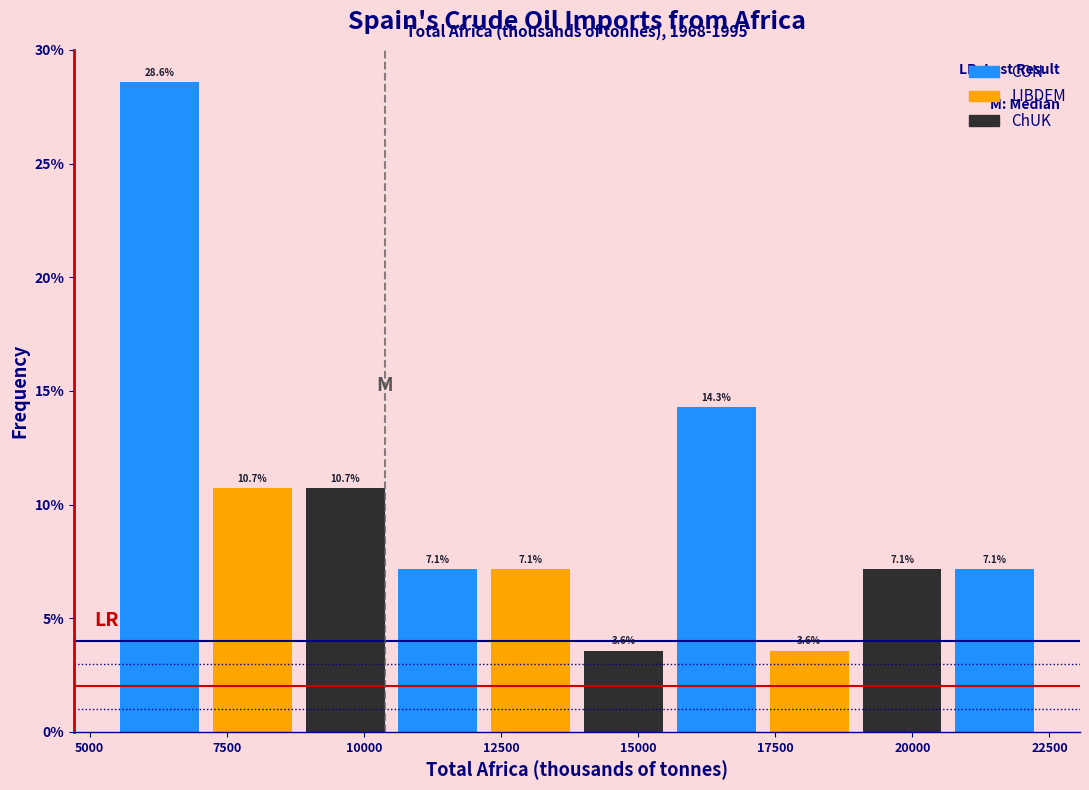

Around what value on the x-axis is the tallest bar? Give the approximate position of its centre, as read against the axis.

6500